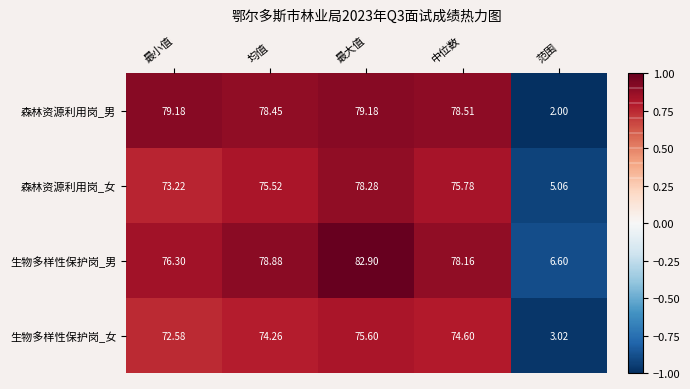

Which series has the largest range (max minus min)?

森林资源利用岗_男